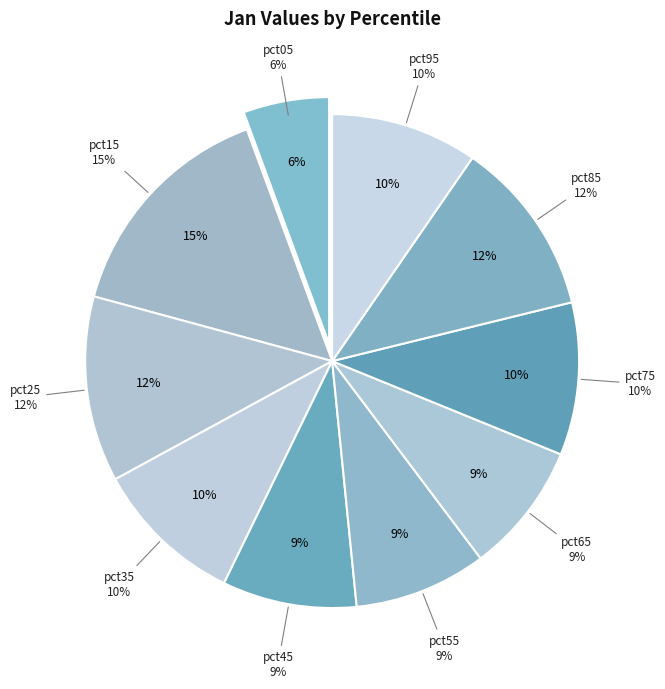

What is the largest slice in the pie chart?

pct15